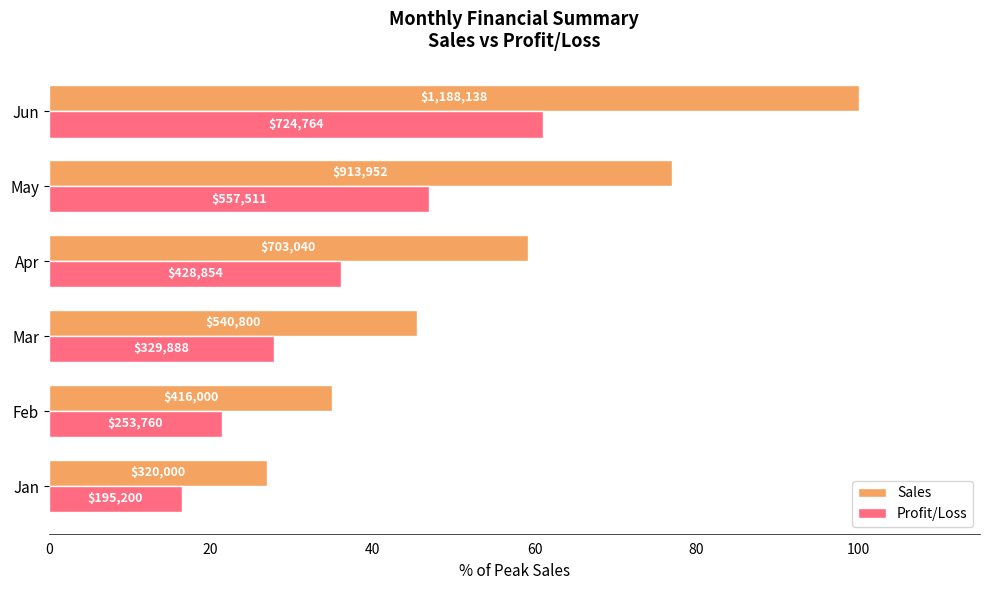

Which series has the widest spread of values?

Sales